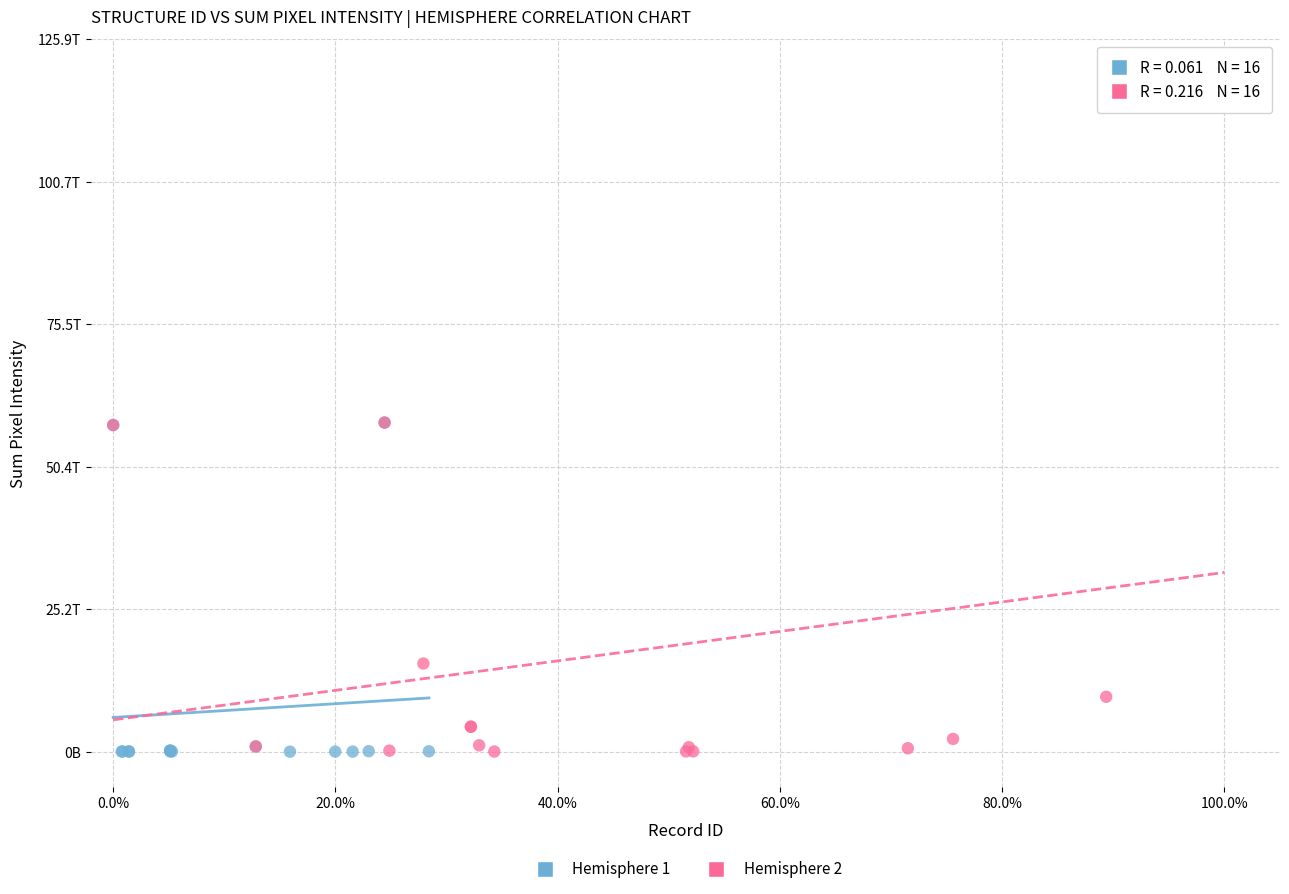

Which series has the widest spread of Y values?

Hemisphere 2